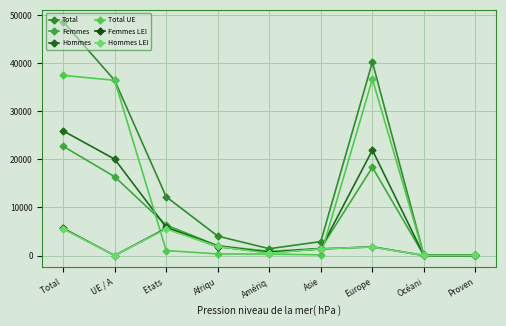

What is the difference between the Hommes LEI values at Asie and Etats ?

4120